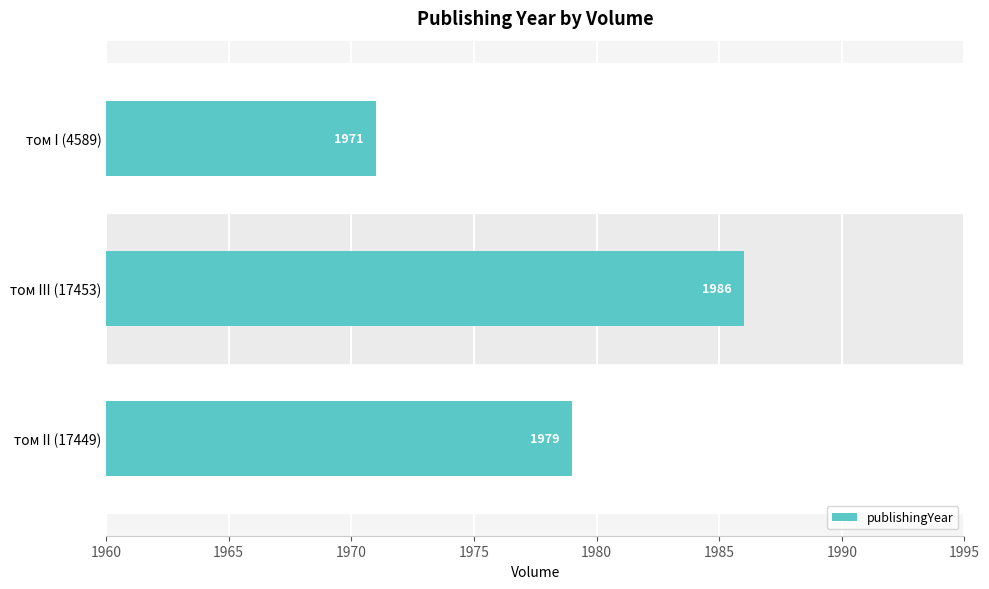

What is the change in value from том II (17449) to том I (4589)?

-8